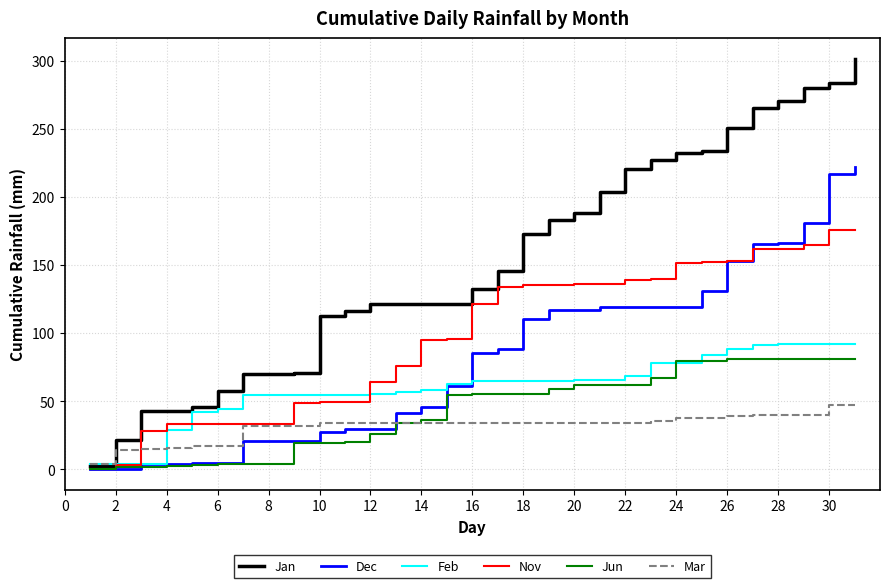

Which series has the largest total across all categories?

Jan